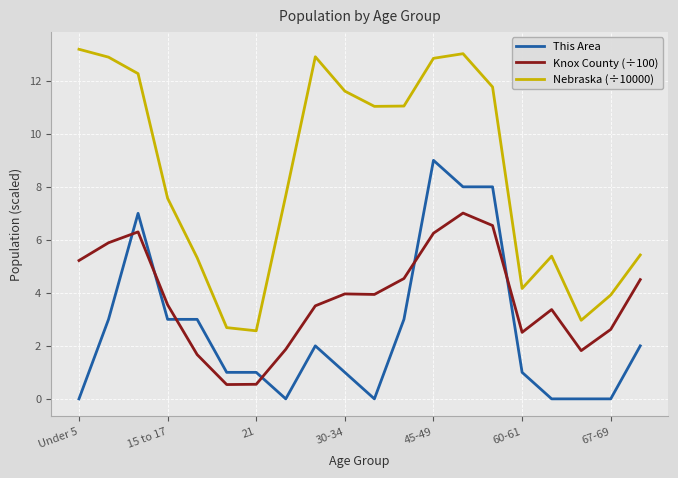

What is the difference between the second highest and second lowest values in the Knox County (÷100) series?

6.0